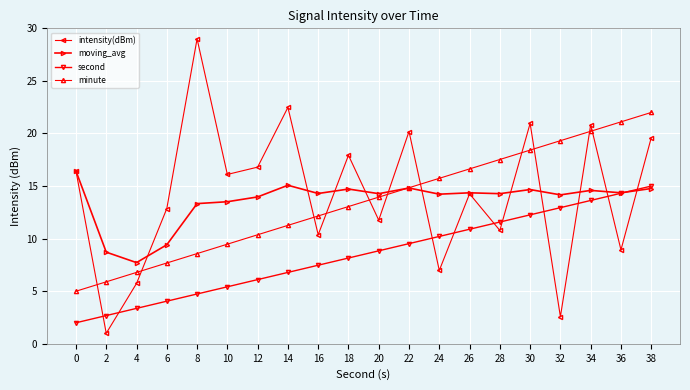

Where do second and intensity(dBm) first cross each other?

0 and 2